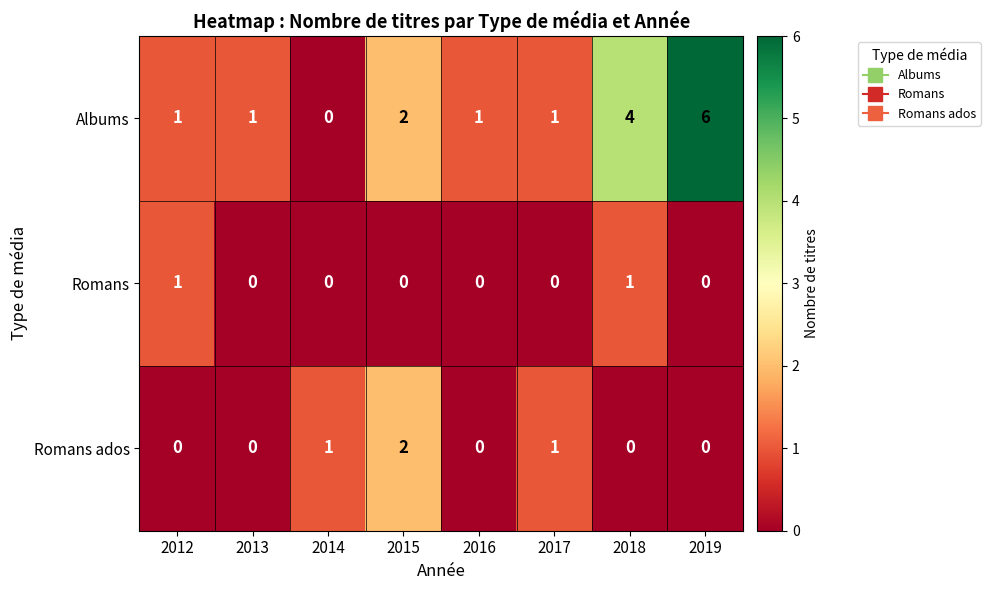

At which category is the sum across all series the highest?

2019